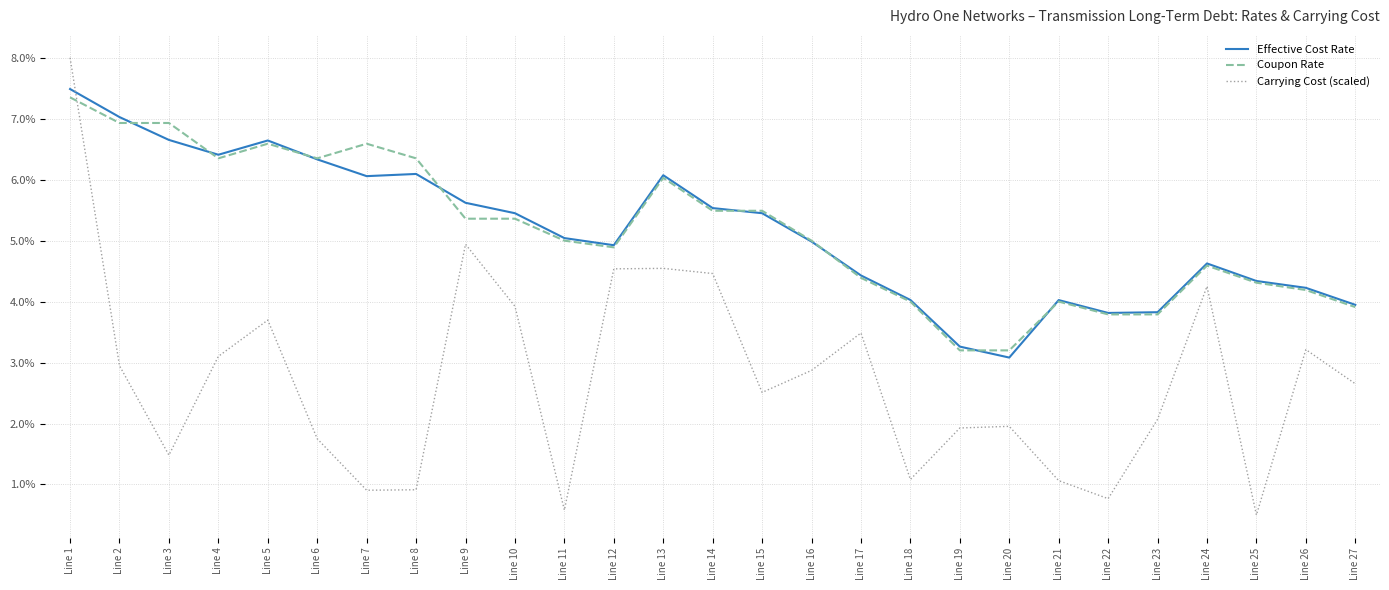

Reading right to left, what are all the values shown in this chart?

Effective Cost Rate: Line 27=0.0	Line 26=0.0	Line 25=0.0	Line 24=0.0	Line 23=0.0	Line 22=0.0	Line 21=0.0	Line 20=0.0	Line 19=0.0	Line 18=0.0	Line 17=0.0	Line 16=0.0	Line 15=0.1	Line 14=0.1	Line 13=0.1	Line 12=0.0	Line 11=0.1	Line 10=0.1	Line 9=0.1	Line 8=0.1	Line 7=0.1	Line 6=0.1	Line 5=0.1	Line 4=0.1	Line 3=0.1	Line 2=0.1	Line 1=0.1
Coupon Rate: Line 27=0.0	Line 26=0.0	Line 25=0.0	Line 24=0.0	Line 23=0.0	Line 22=0.0	Line 21=0.0	Line 20=0.0	Line 19=0.0	Line 18=0.0	Line 17=0.0	Line 16=0.1	Line 15=0.1	Line 14=0.1	Line 13=0.1	Line 12=0.0	Line 11=0.1	Line 10=0.1	Line 9=0.1	Line 8=0.1	Line 7=0.1	Line 6=0.1	Line 5=0.1	Line 4=0.1	Line 3=0.1	Line 2=0.1	Line 1=0.1
Carrying Cost (scaled): Line 27=0.0	Line 26=0.0	Line 25=0.0	Line 24=0.0	Line 23=0.0	Line 22=0.0	Line 21=0.0	Line 20=0.0	Line 19=0.0	Line 18=0.0	Line 17=0.0	Line 16=0.0	Line 15=0.0	Line 14=0.0	Line 13=0.0	Line 12=0.0	Line 11=0.0	Line 10=0.0	Line 9=0.0	Line 8=0.0	Line 7=0.0	Line 6=0.0	Line 5=0.0	Line 4=0.0	Line 3=0.0	Line 2=0.0	Line 1=0.1